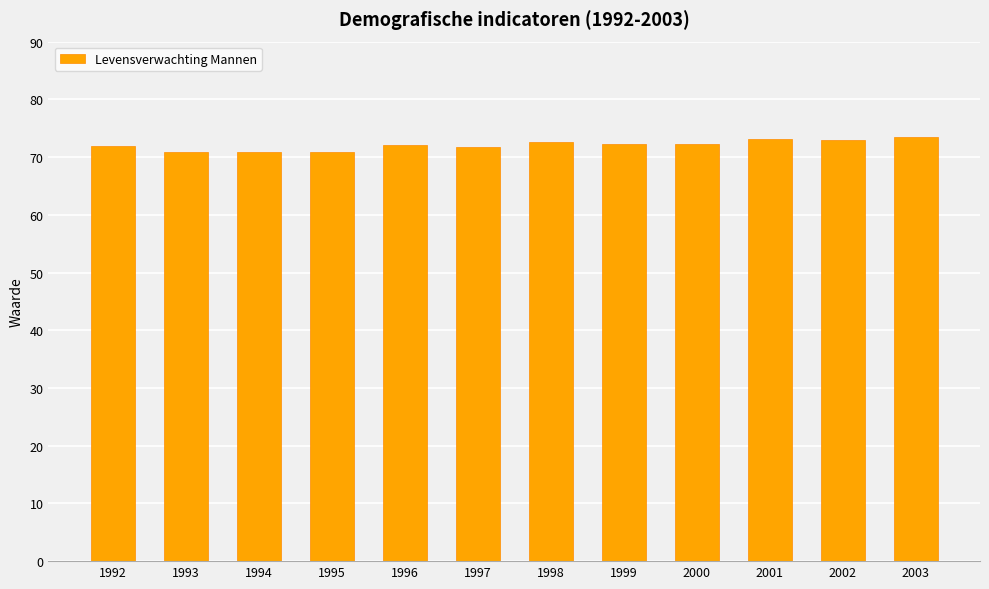

What is the difference between the values at 1993 and 2002?

2.1